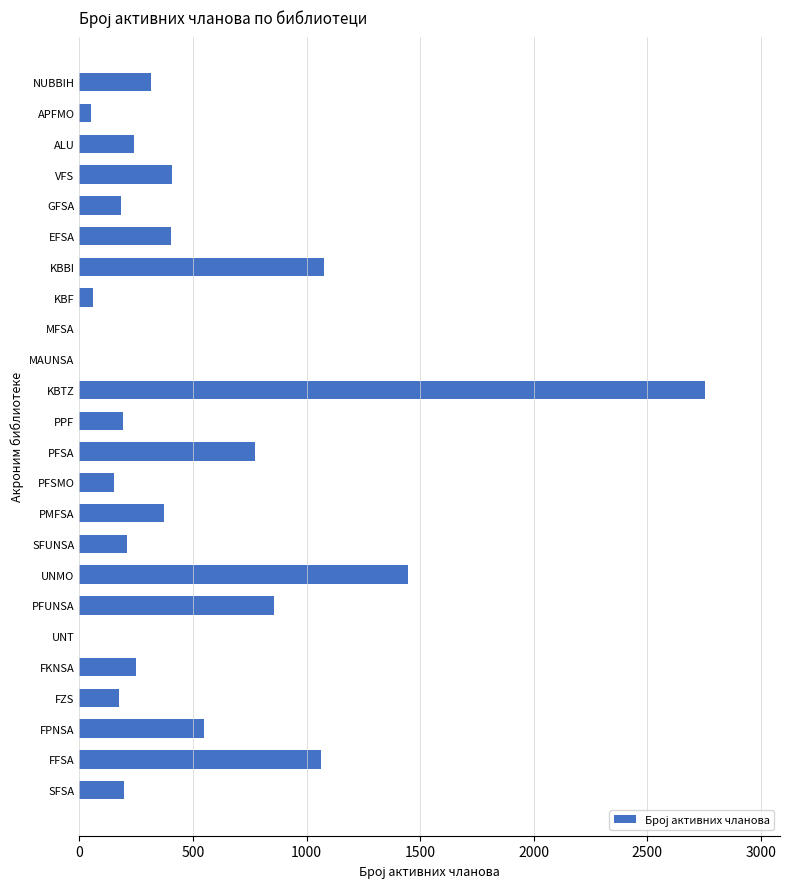

Is it true that the value at EFSA is 405?

True